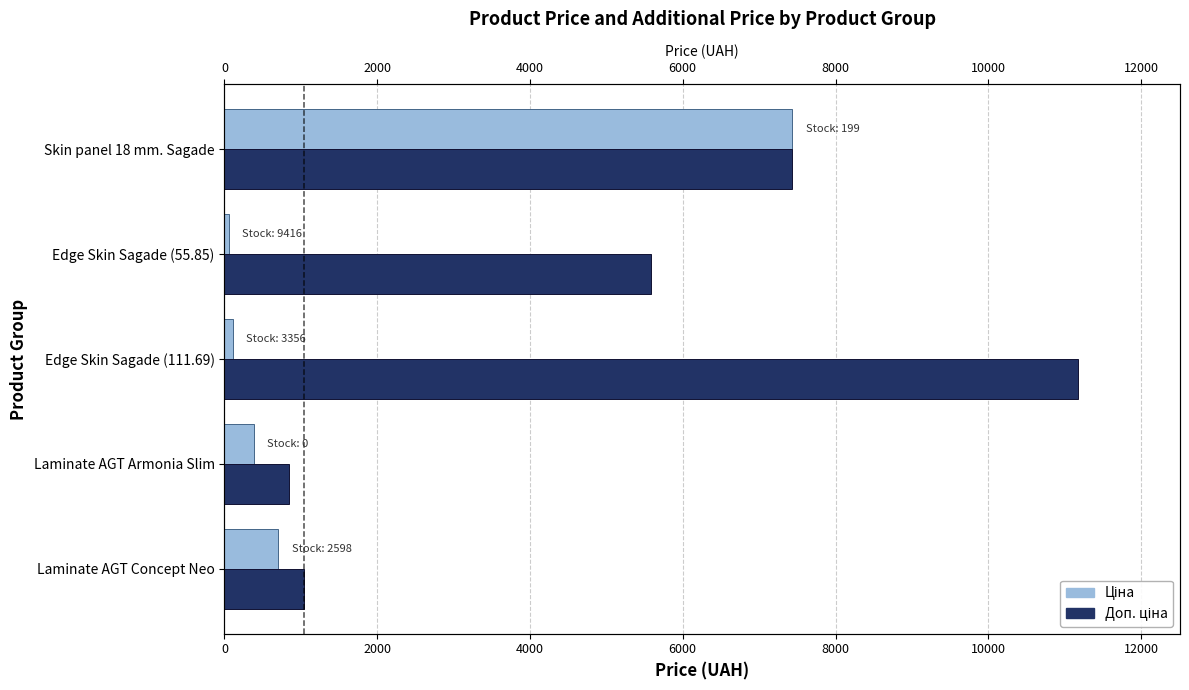

Is it true that Доп. ціна equals 11169.0 at Edge Skin Sagade (111.69)?

True